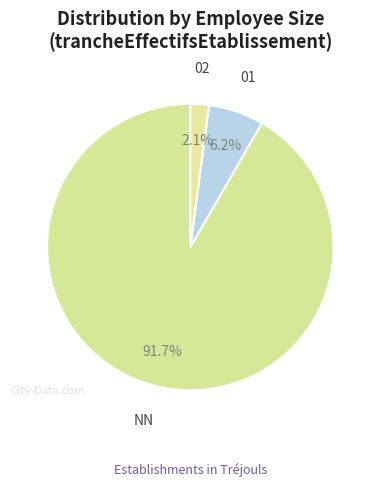

Rank the categories by value from lowest to highest.

02, 01, NN